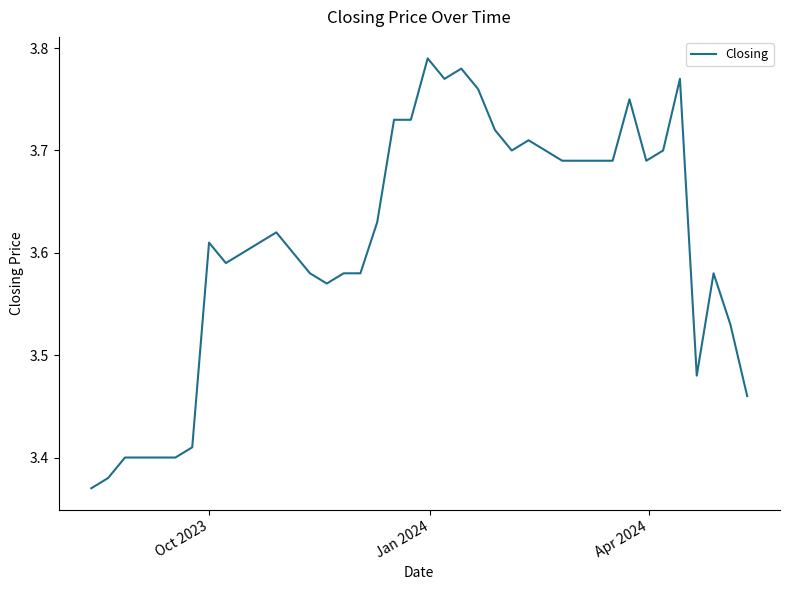

What is the difference between the maximum and minimum values?

0.4